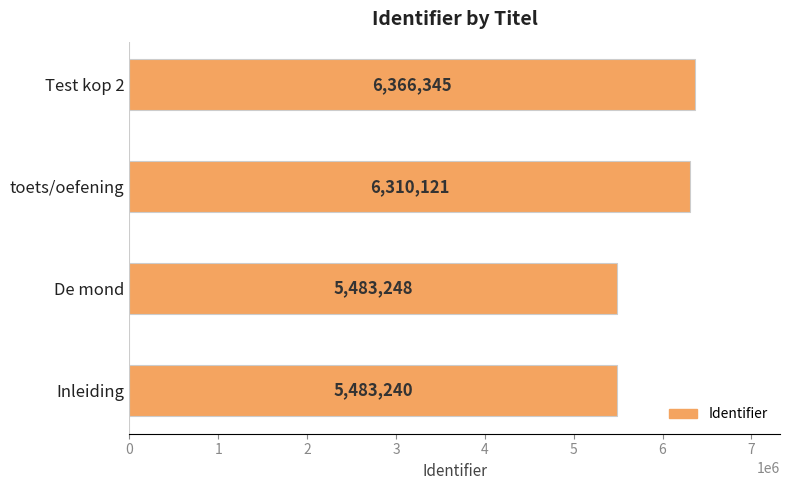

Reading bottom to top, extract all data points from this chart.

5483240	5483248	6310121	6366345